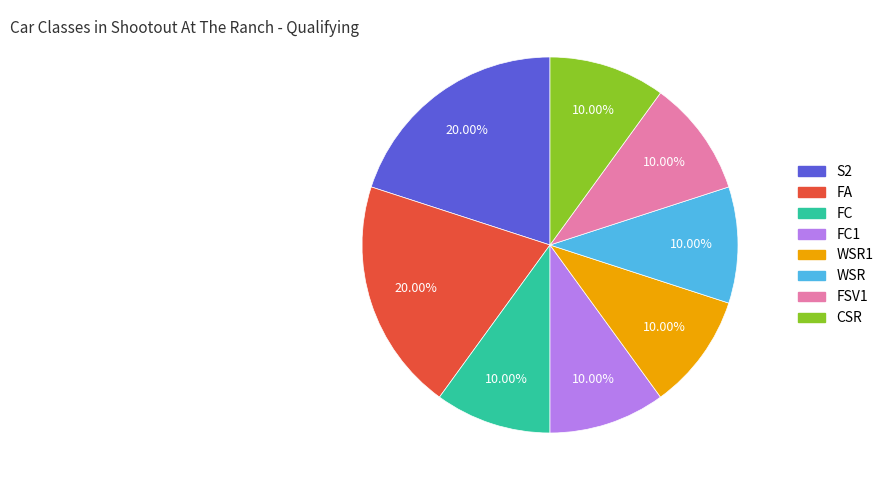

Does any single category account for the majority?

No